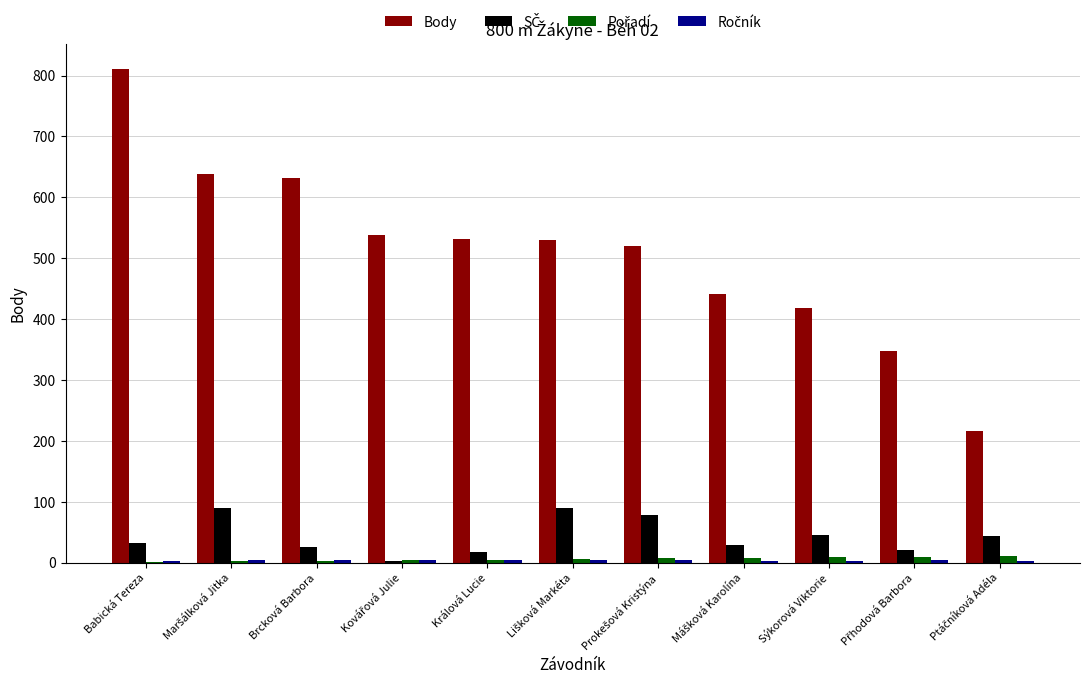

At which category is the sum across all series the highest?

Babická Tereza